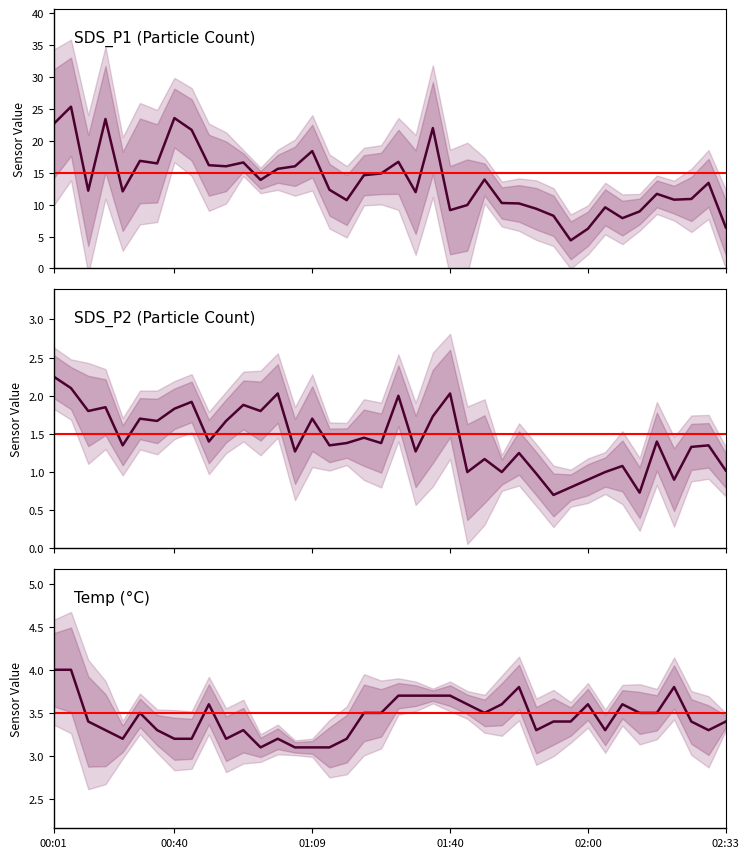

At how many categories does at least one series exceed 10?

30